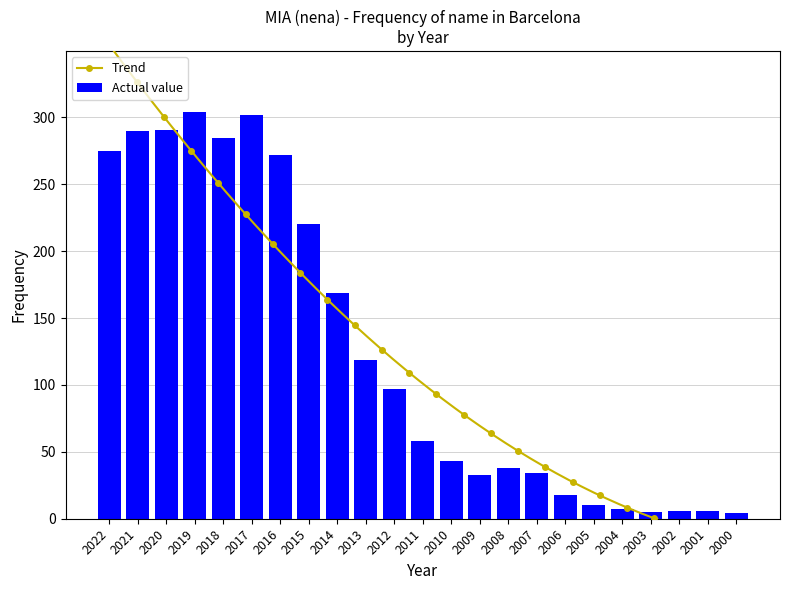

What is the value of the 19th bar from the left?

7